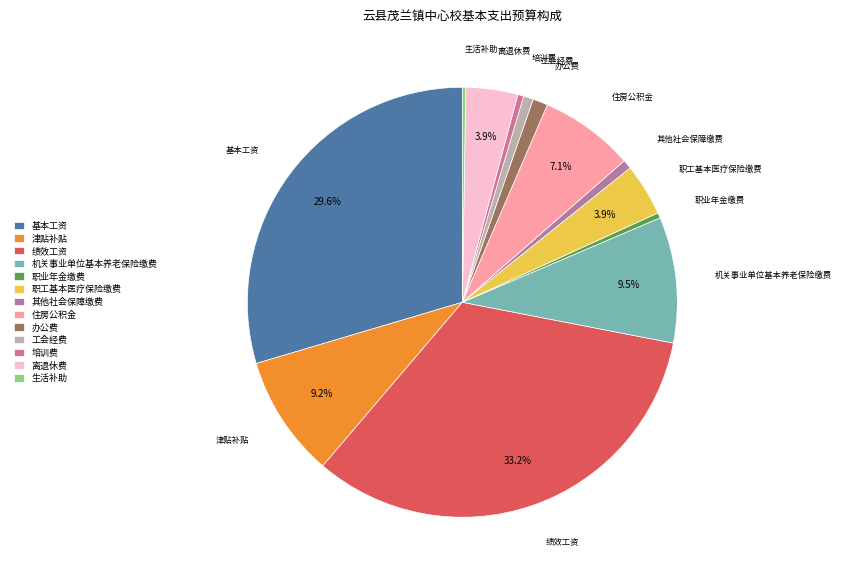

What portion of the pie excludes 离退休费?

96.1%